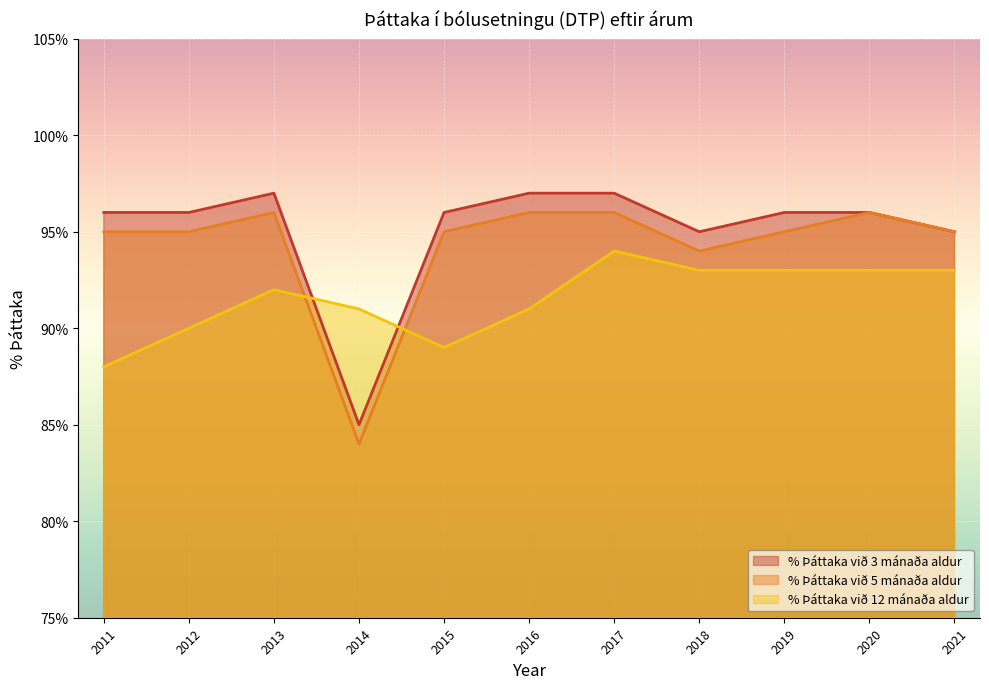

What is the total value across all series at 2014?

260